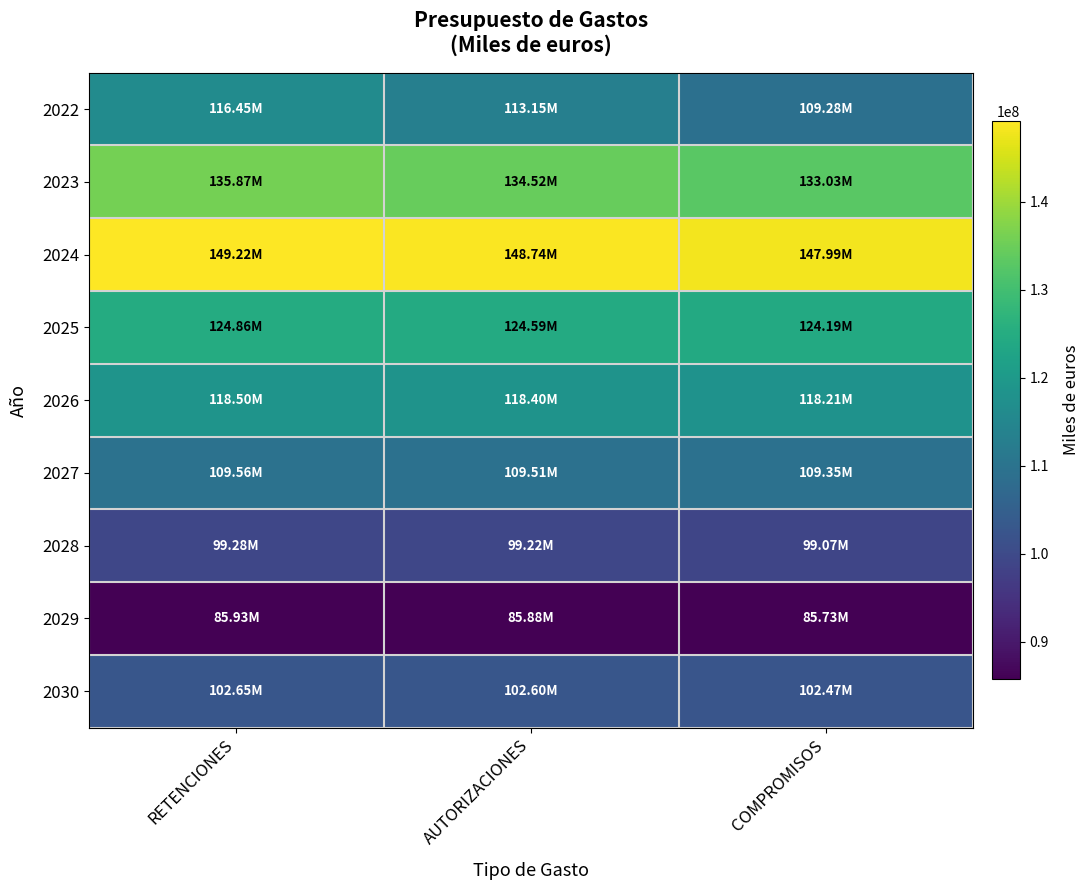

What is the smallest value displayed?

85730880